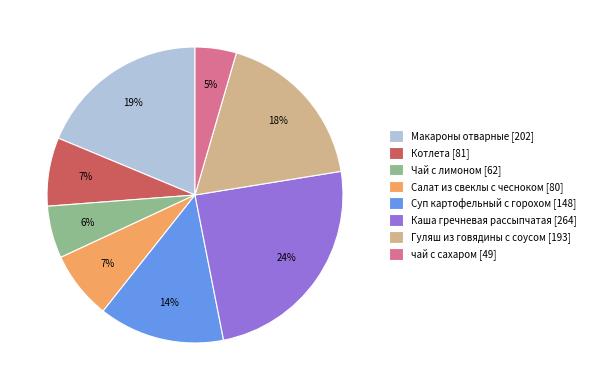

Is it true that Каша гречневая рассыпчатая is 31% of the pie?

False